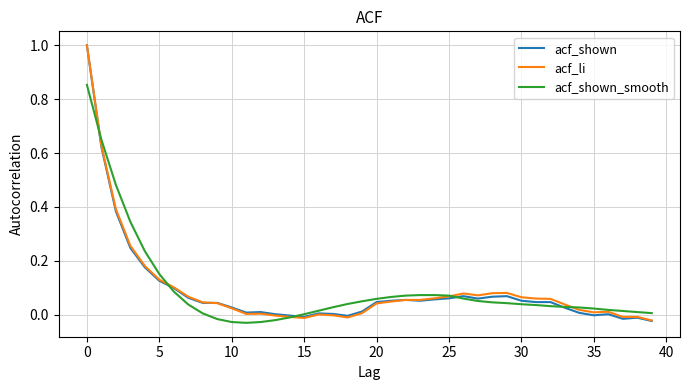

What is the maximum value shown in the chart?

1.0